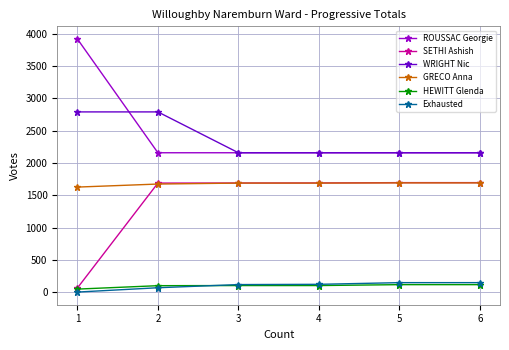

Does the chart have visible grid lines?

Yes